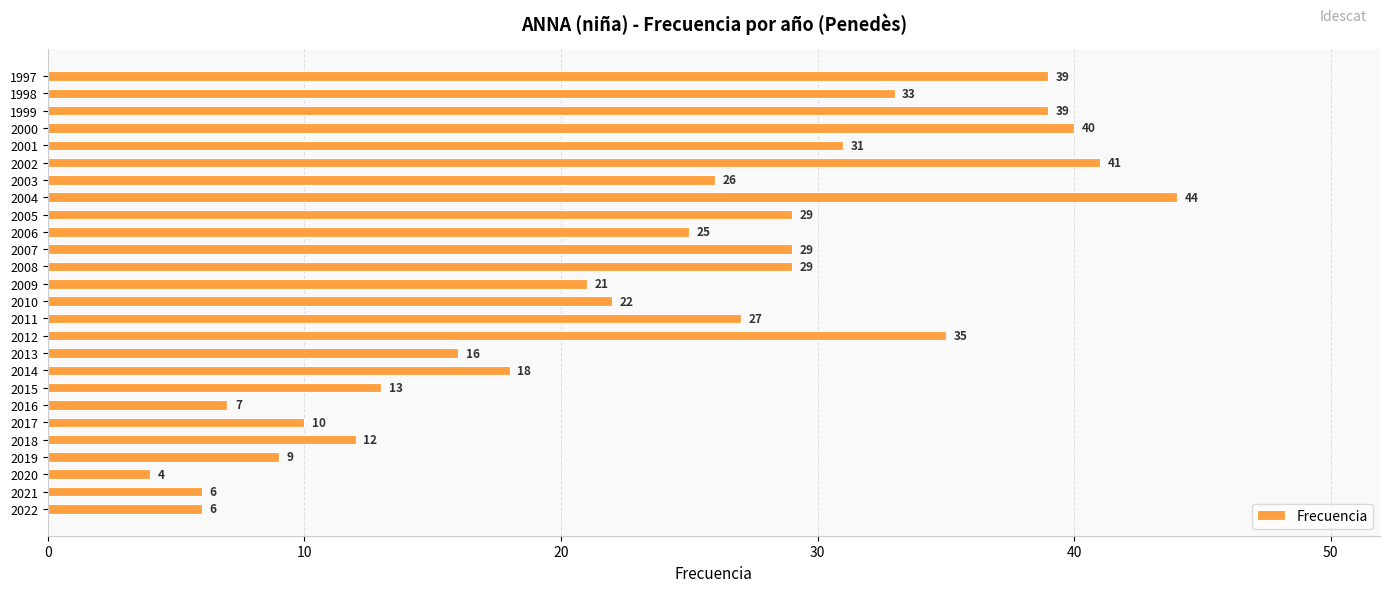

What is the change in value from 2016 to 2011?

+20